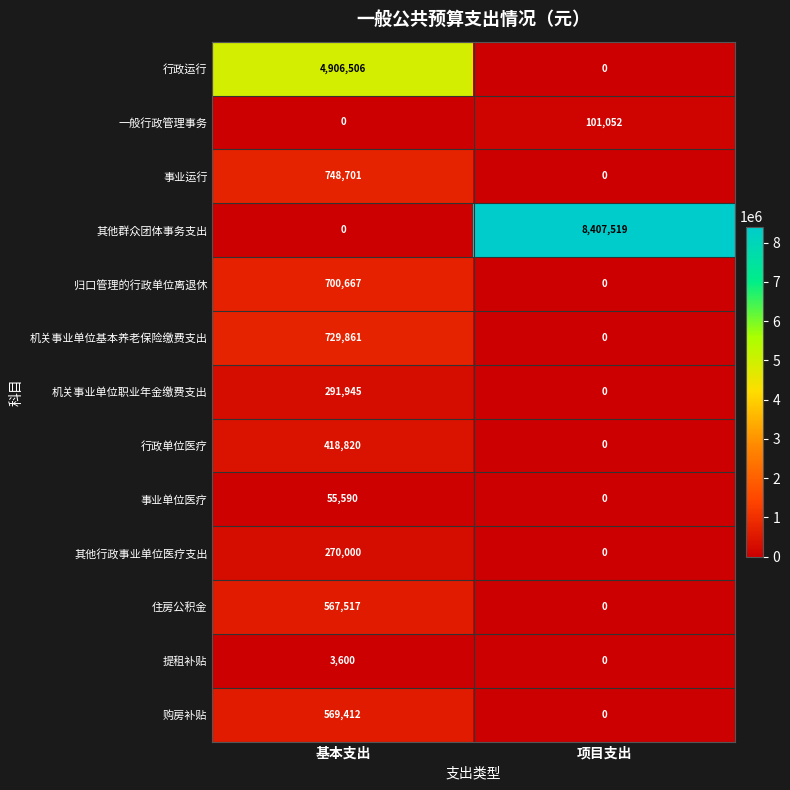

At which label is 一般行政管理事务 closest to 50526?

基本支出